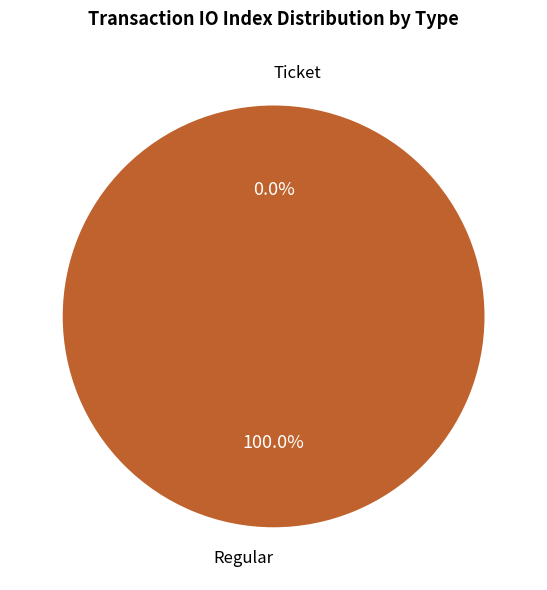

Which category has the smallest portion of the pie?

Ticket